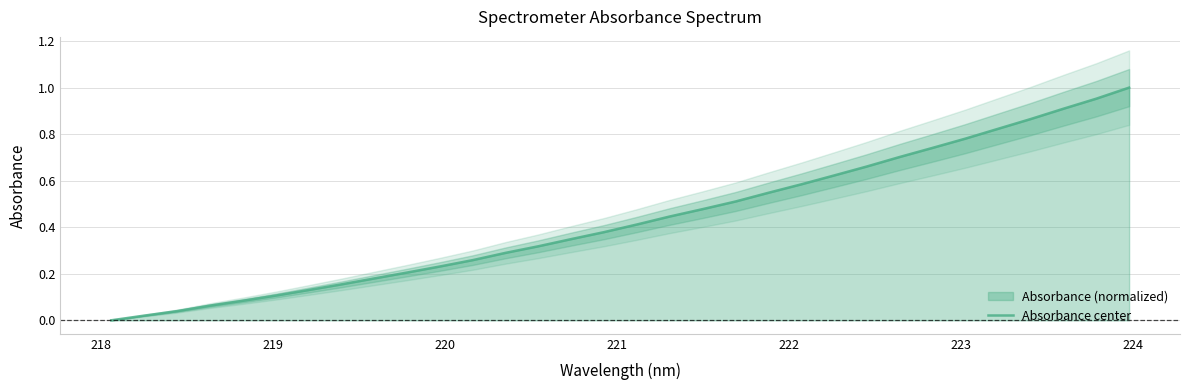

Reading right to left, transcribe all the data shown in this chart.

1.0	1.0	0.9	0.9	0.8	0.8	0.7	0.7	0.7	0.6	0.6	0.5	0.5	0.5	0.4	0.4	0.4	0.3	0.3	0.3	0.3	0.2	0.2	0.2	0.2	0.1	0.1	0.1	0.1	0.0	0.0	0.0